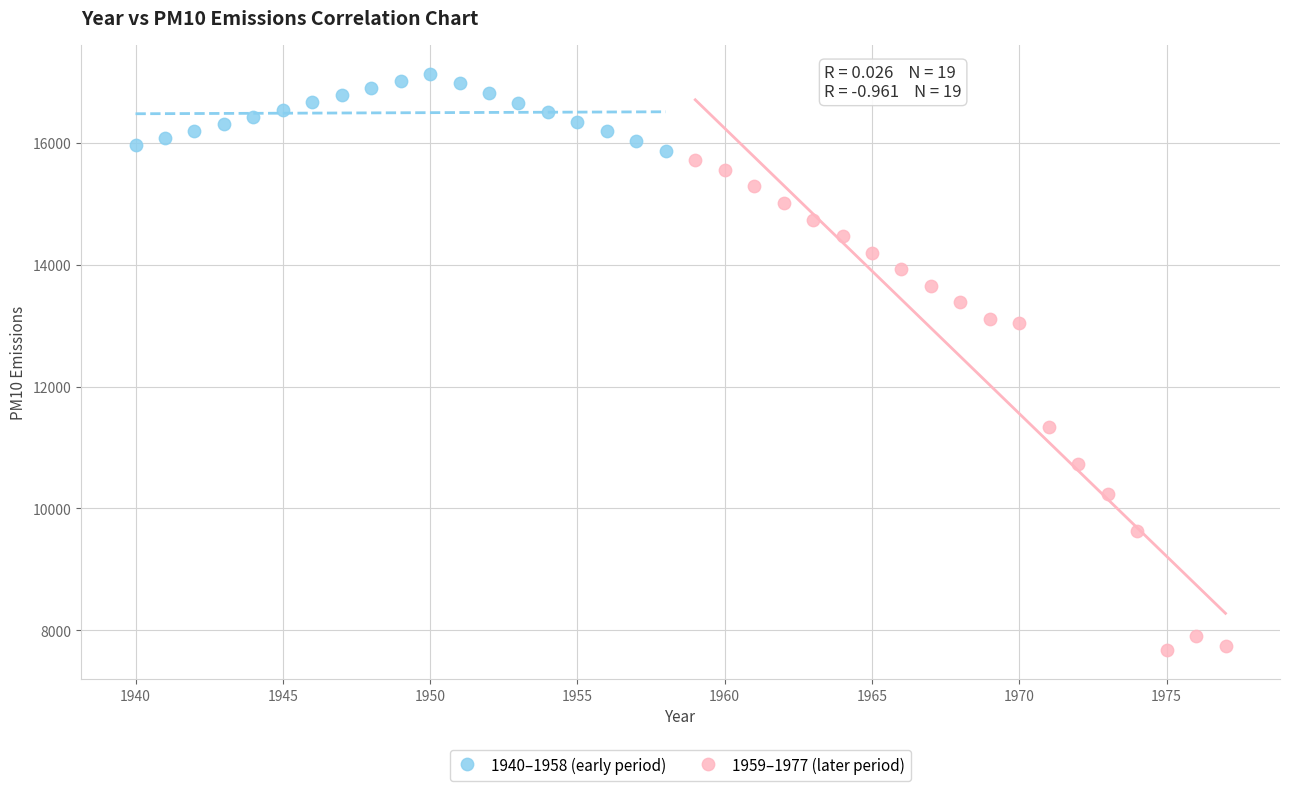

Which series reaches the minimum Y coordinate?

1959–1977 (later period)